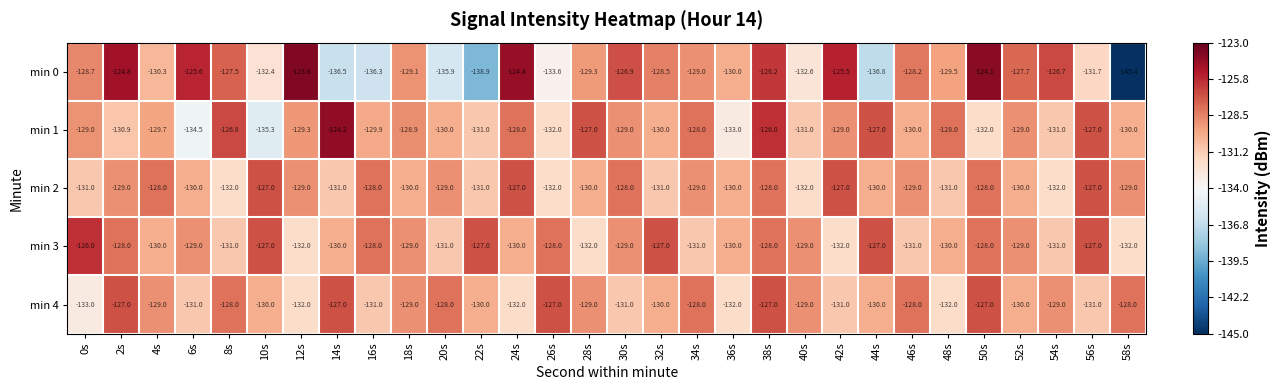

What is the approximate value of min 3 at 38s?

-128.0